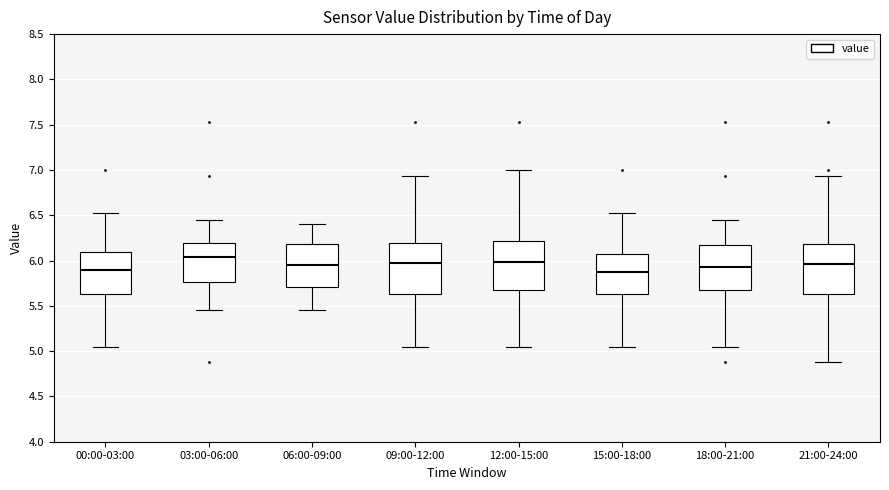

Reading left to right, transcribe this box plot: for each box, give where its median line is, the range the box spans, and where its two whiskers end, as read against the y-axis. The values are not printed on the chart, so give them approximately, as read against the axis.

00:00-03:00: median 5.90, box 5.65 to 6.10, whiskers 5.05 to 6.55
03:00-06:00: median 6.05, box 5.75 to 6.20, whiskers 5.45 to 6.45
06:00-09:00: median 5.95, box 5.70 to 6.20, whiskers 5.45 to 6.40
09:00-12:00: median 6.00, box 5.65 to 6.20, whiskers 5.05 to 6.95
12:00-15:00: median 6.00, box 5.70 to 6.20, whiskers 5.05 to 7.00
15:00-18:00: median 5.90, box 5.65 to 6.05, whiskers 5.05 to 6.55
18:00-21:00: median 5.95, box 5.70 to 6.15, whiskers 5.05 to 6.45
21:00-24:00: median 5.95, box 5.65 to 6.20, whiskers 4.90 to 6.95